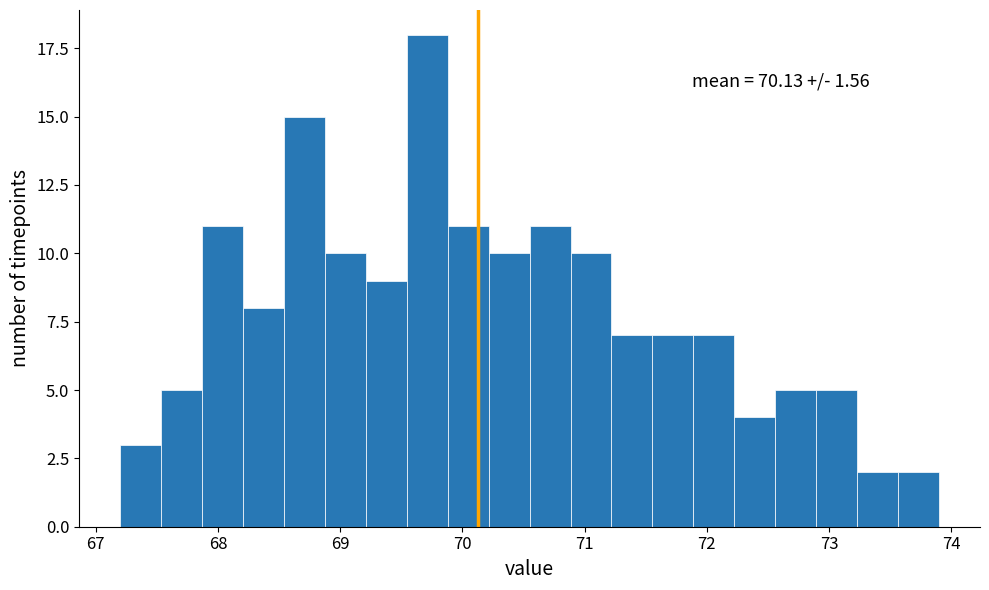

Around what value on the x-axis is the tallest bar? Give the approximate position of its centre, as read against the axis.

69.7